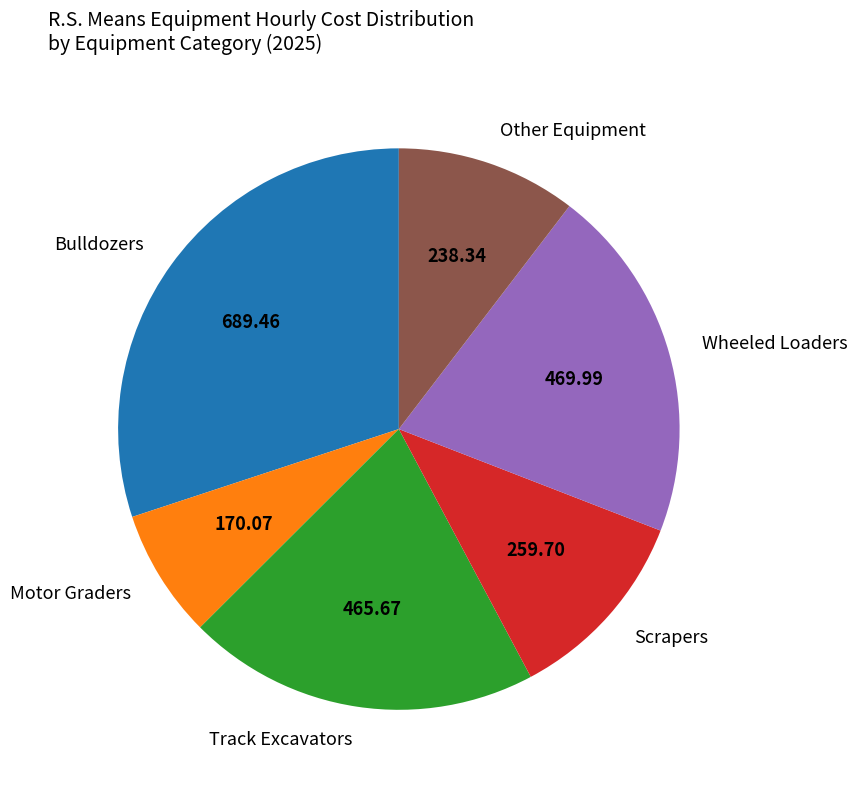

Does Track Excavators account for over 50% of the chart?

No